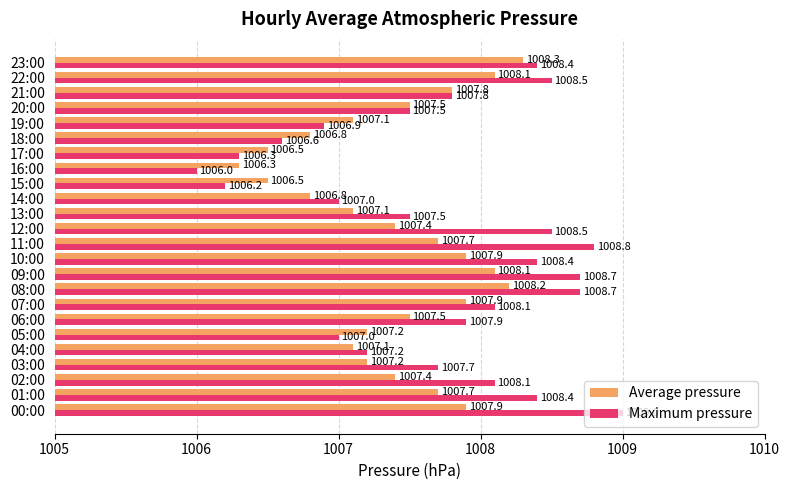

The value of Average pressure at 23:00 is 1657.0. True or false?

False